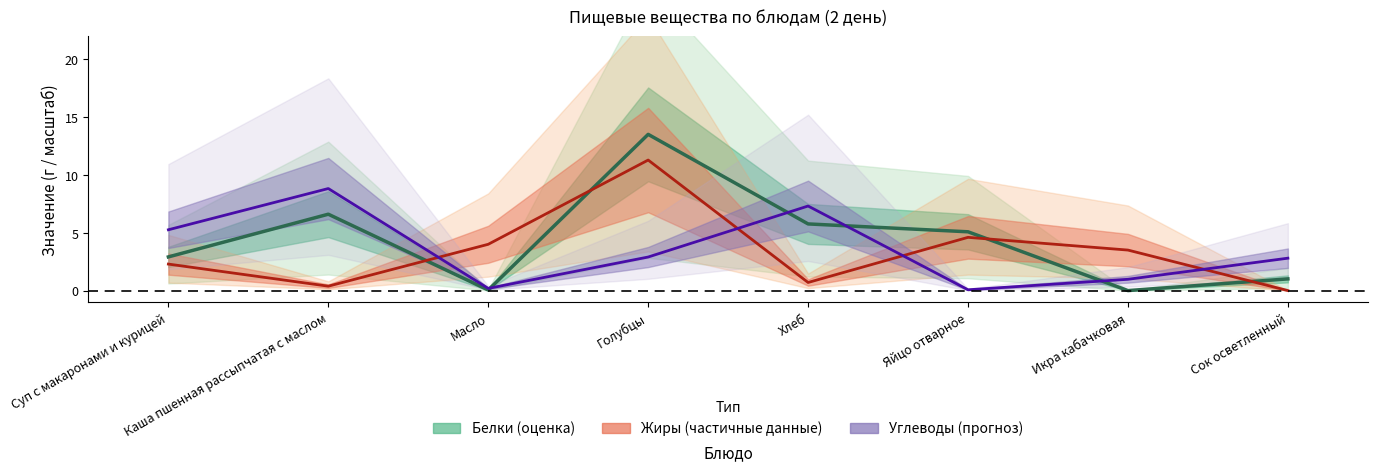

Rank the series at Каша пшенная рассыпчатая с маслом from lowest to highest value.

Жиры, Белки, Углеводы